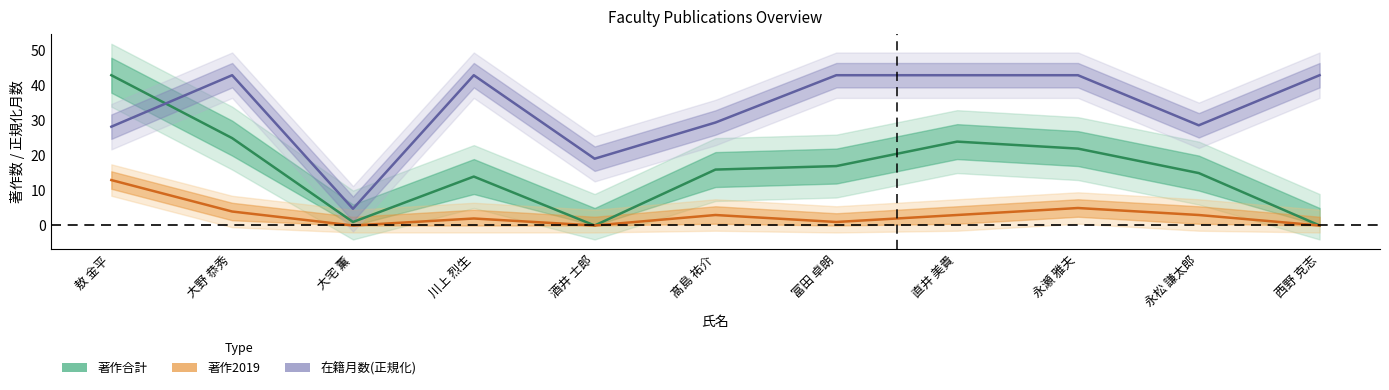

What is the label of the 6th point from the left?

髙島 祐介